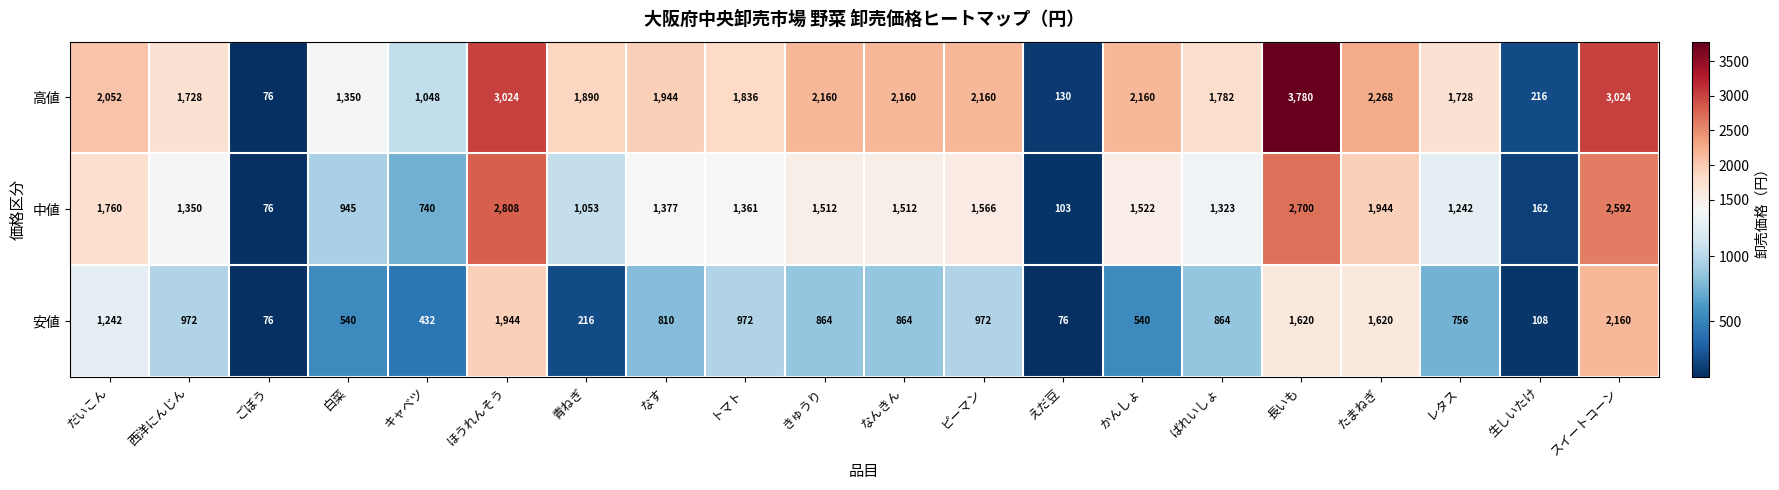

Which series changed the most between 白菜 and ほうれんそう?

中値